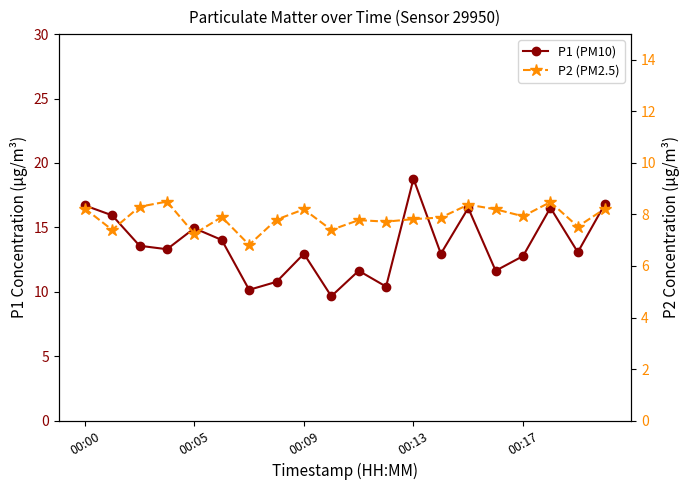

True or false: P1 (PM10) and P2 (PM2.5) intersect in this chart.

False